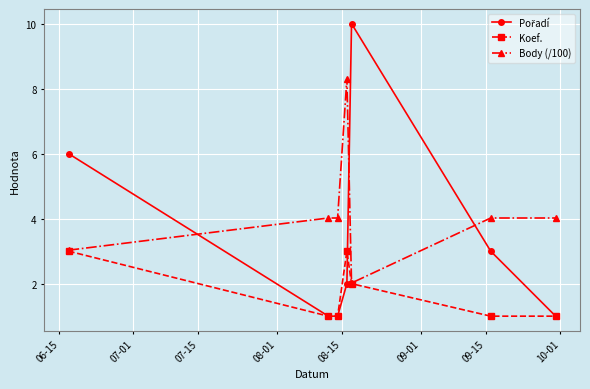

What is the maximum value for Body (/100)?

8.3